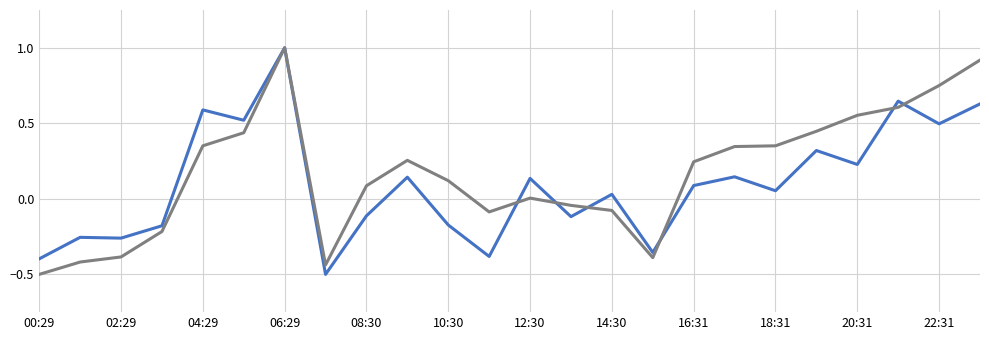

What is the minimum value shown in the chart?

-0.5